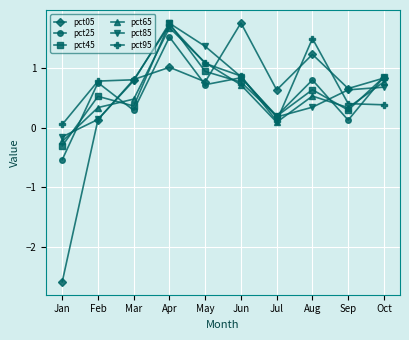

Which series has the widest spread of values?

pct05